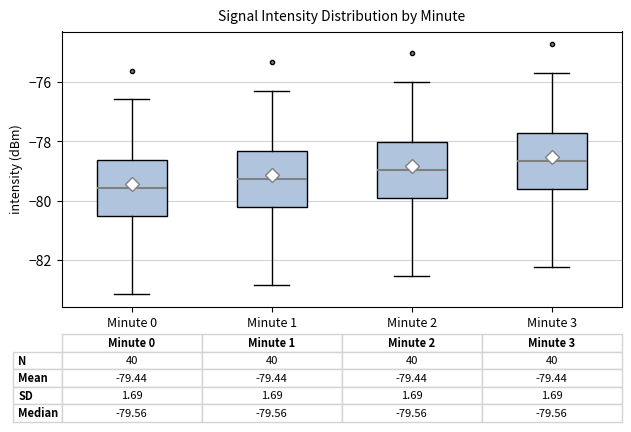

Which box has the lowest median line?

Minute 0